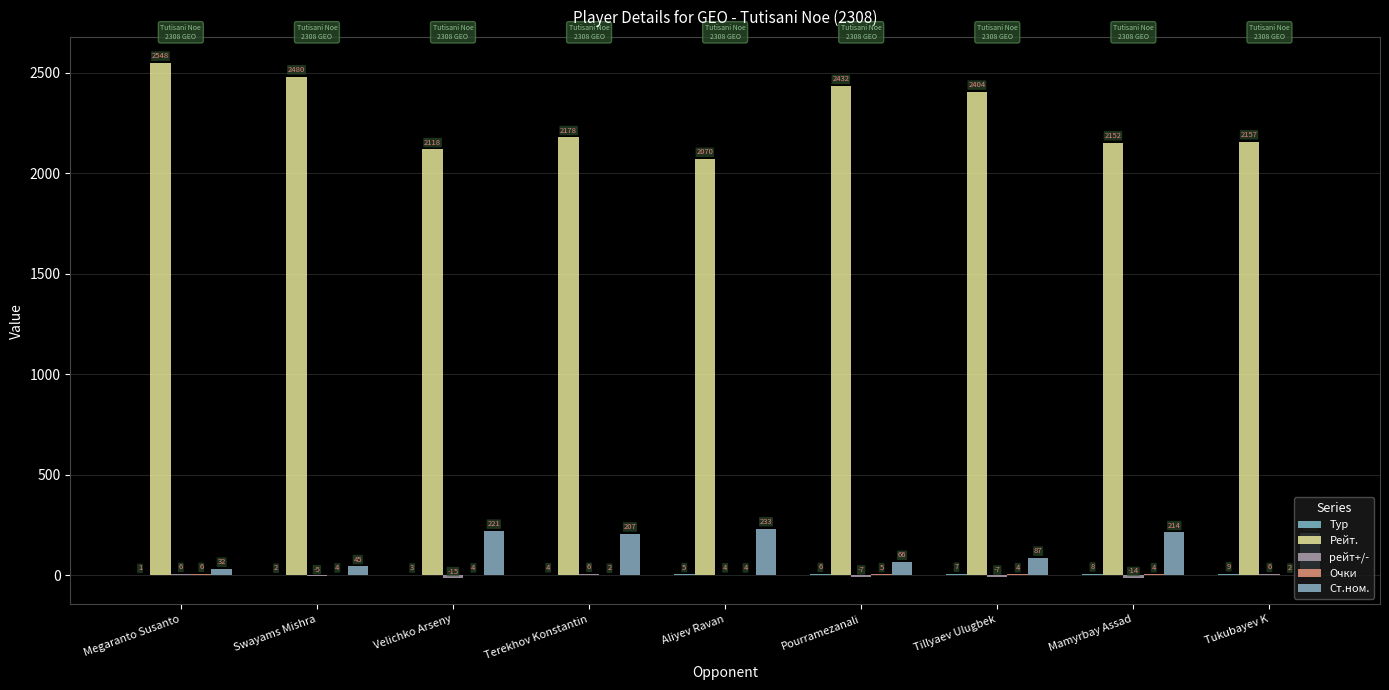

At which label is рейт+/- closest to -4?

Swayams Mishra